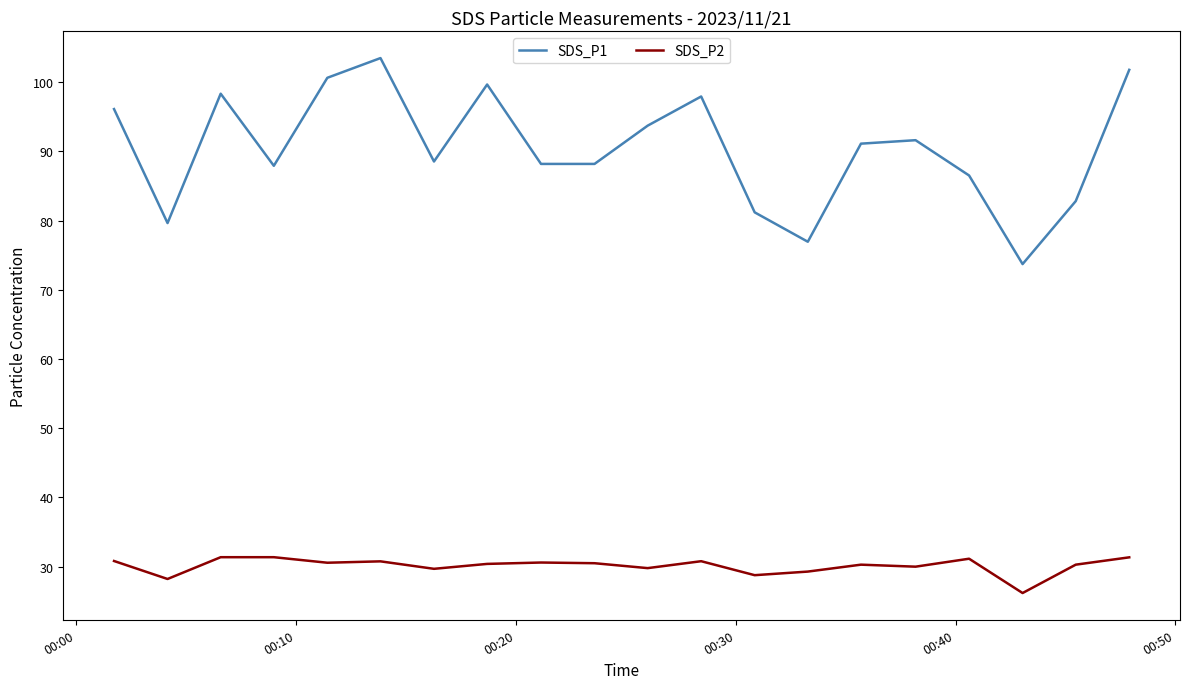

Which series has the widest spread of values?

SDS_P1